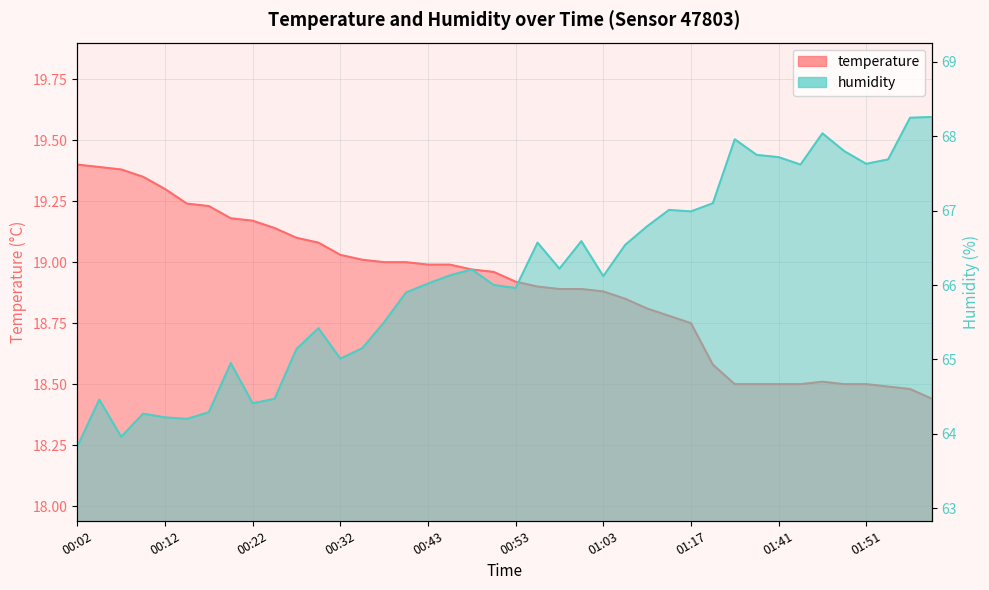

True or false: temperature has more than 0 interior local peaks.

True